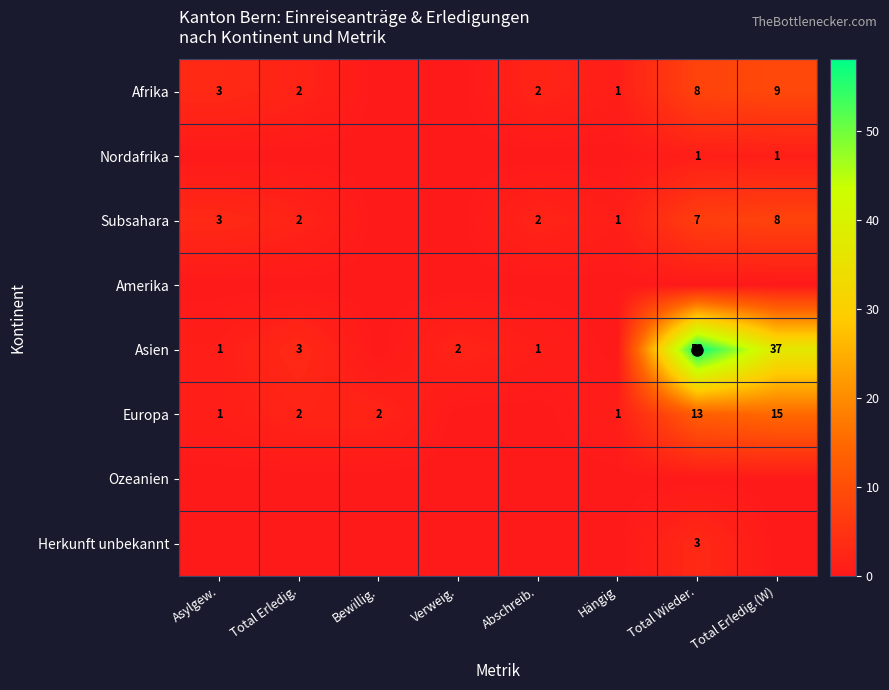

At Verweig., list the series in order from smallest to largest.

Afrika, Nordafrika, Subsahara, Amerika, Europa, Ozeanien, Herkunft unbekannt, Asien